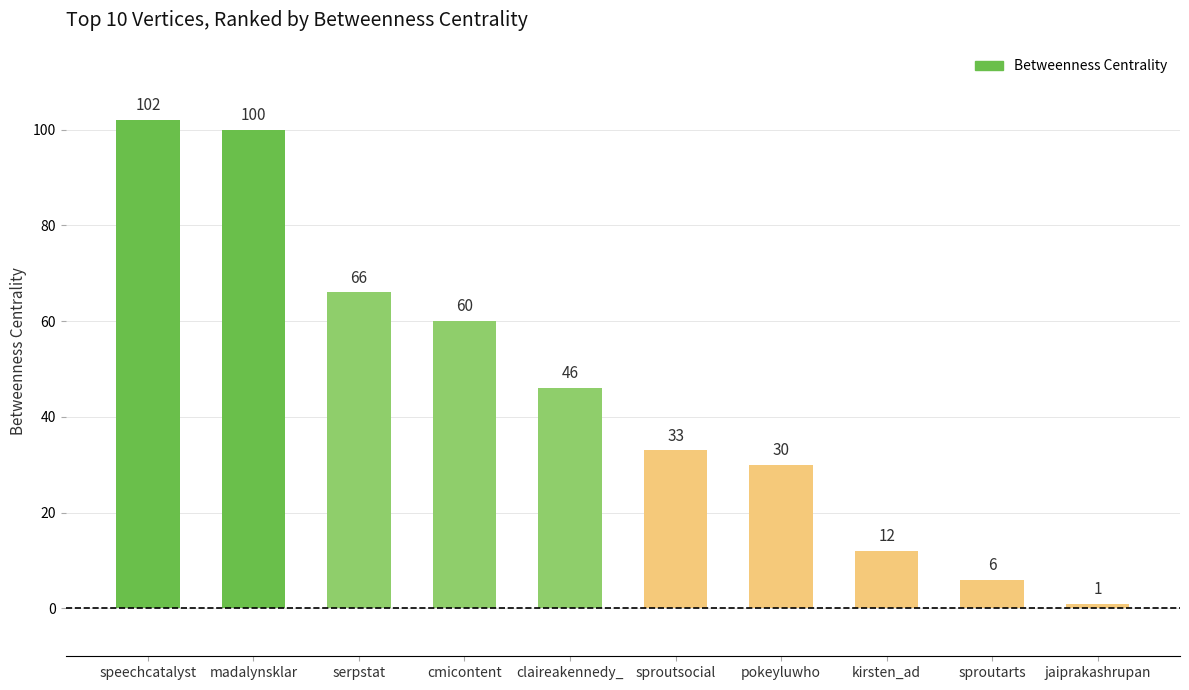

At which label does the data first exceed 46?

speechcatalyst